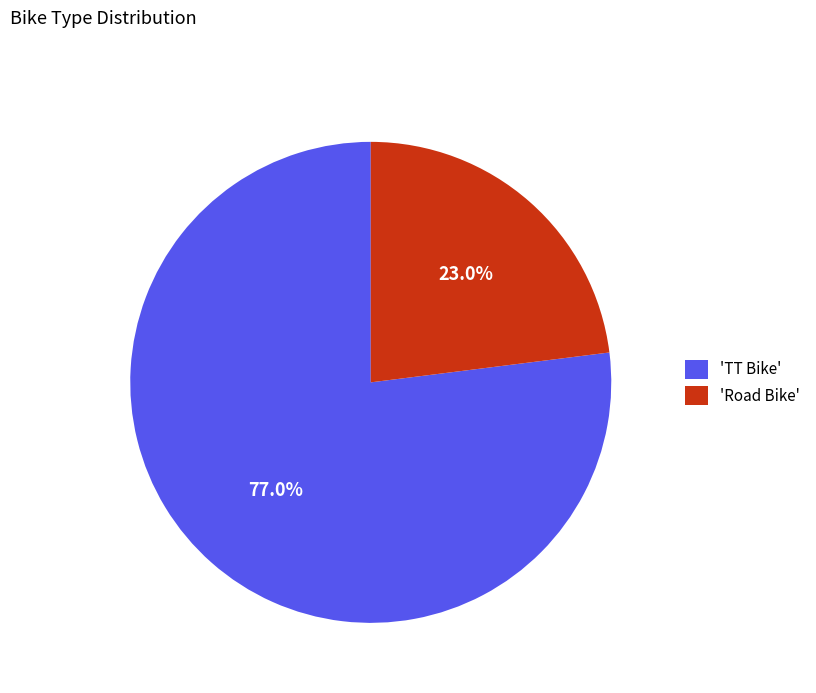

Is there any slice that represents more than half of the pie?

Yes